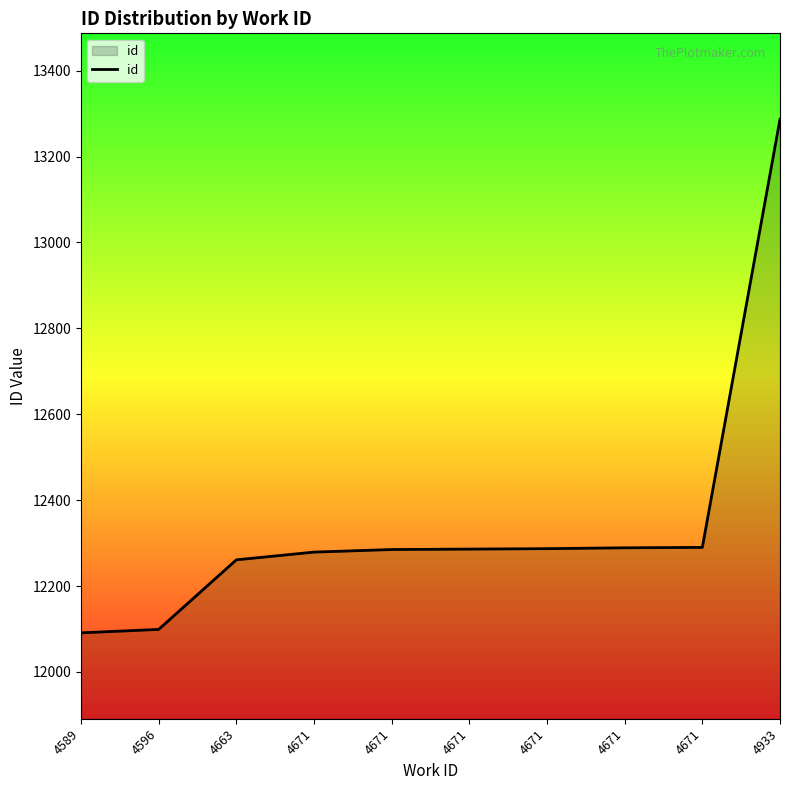

Reading right to left, list all the values displayed in this chart.

13287	12290	12289	12287	12286	12285	12279	12261	12099	12091